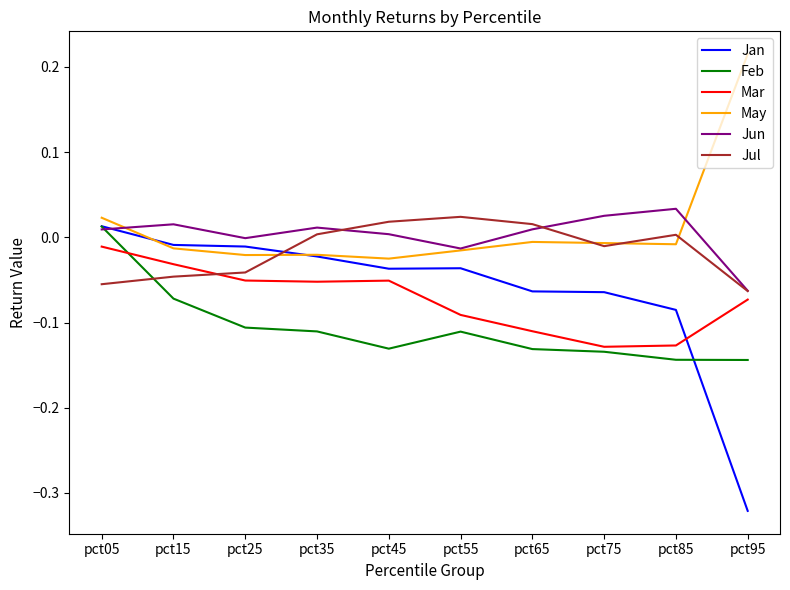

After their last crossing, which series has the higher values: May or Jul?

May